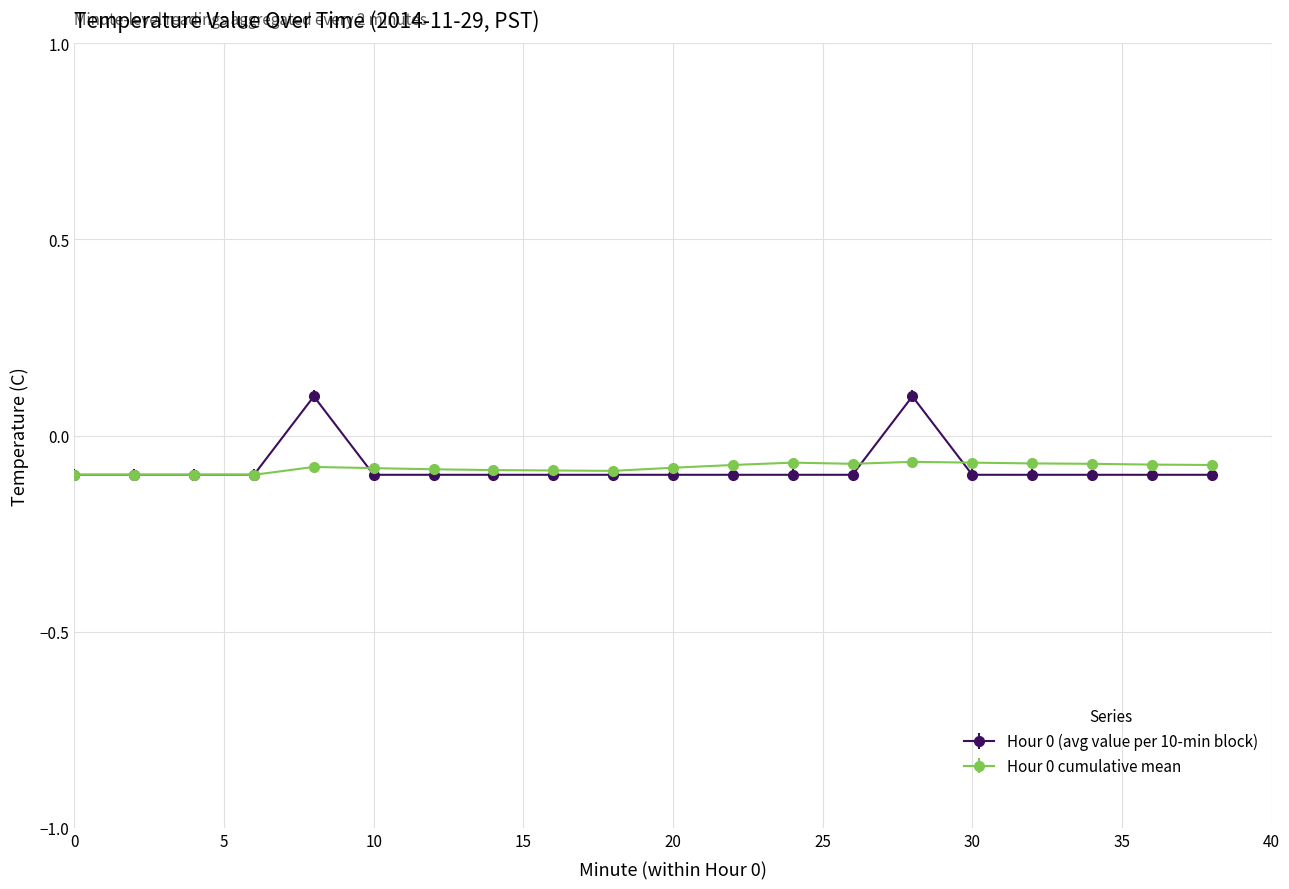

Which series has the largest range (max minus min)?

Hour 0 (avg value per 10-min block)